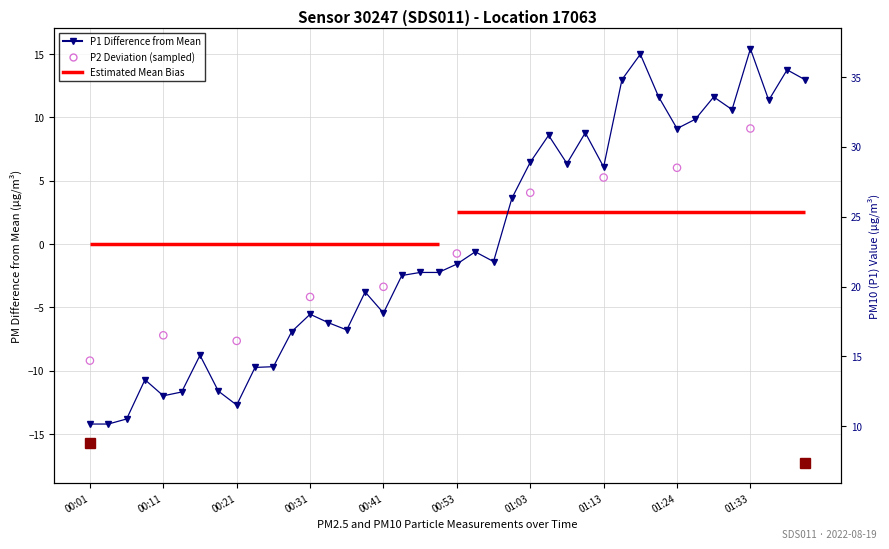

What is the ratio of the value at 01:03 to the value at 01:08?

1.0